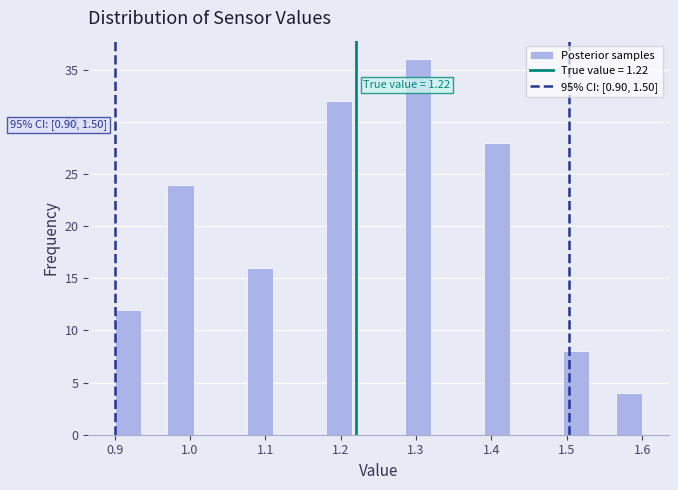

Read against the x-axis, roughly where is the centre of the tallest bar?

1.30